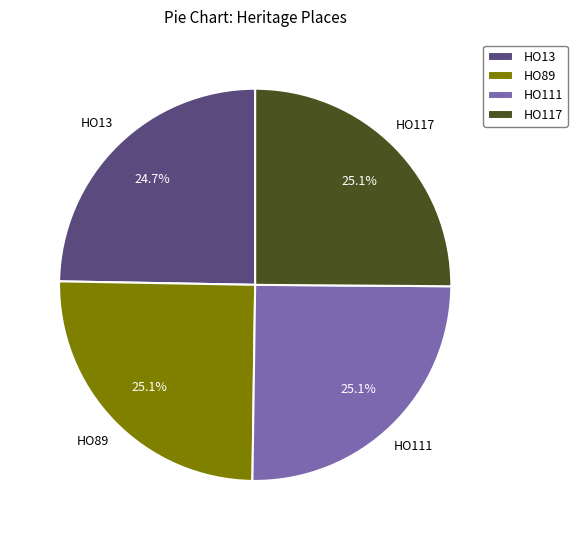

Approximately how many times larger is the value at HO111 compared to HO13?

1.0